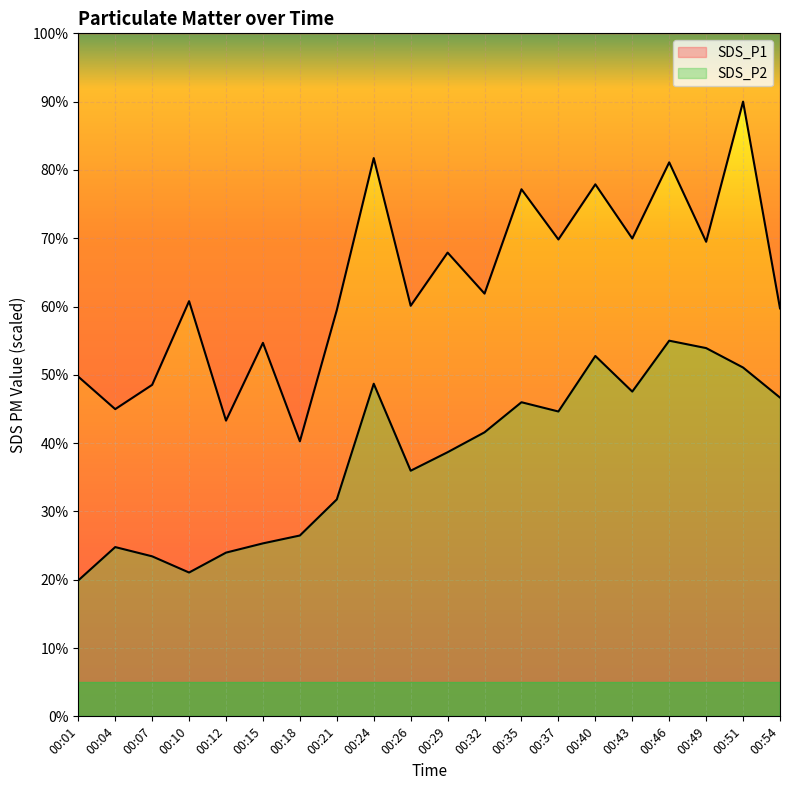

What is the sum of the SDS_P1 values at 00:29 and 00:51?

157.9